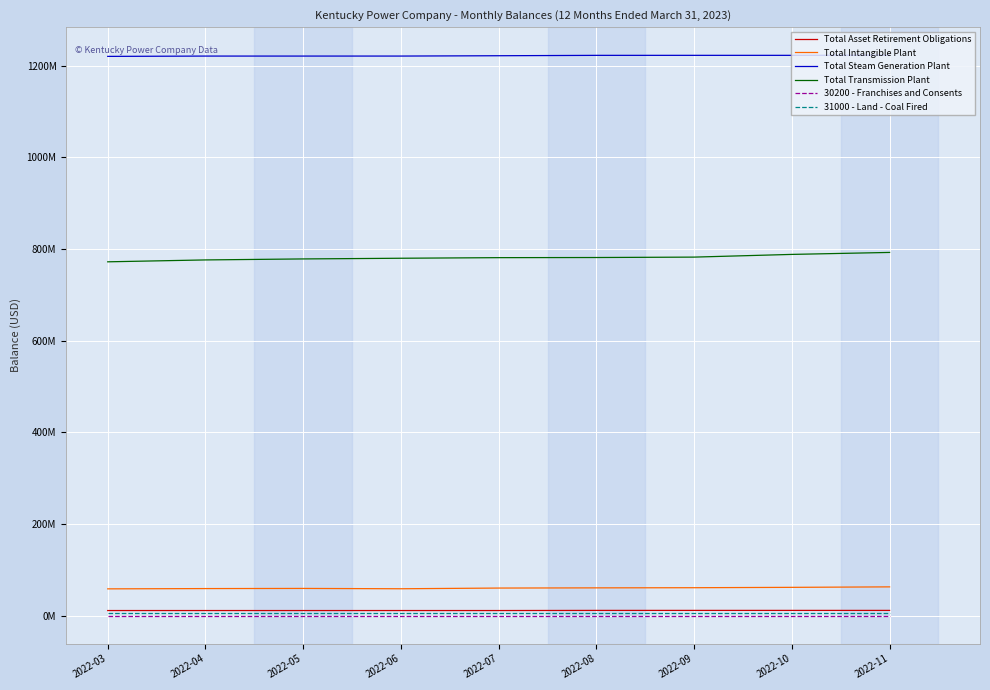

True or false: Total Transmission Plant has more than 2 points higher than both neighbors.

False